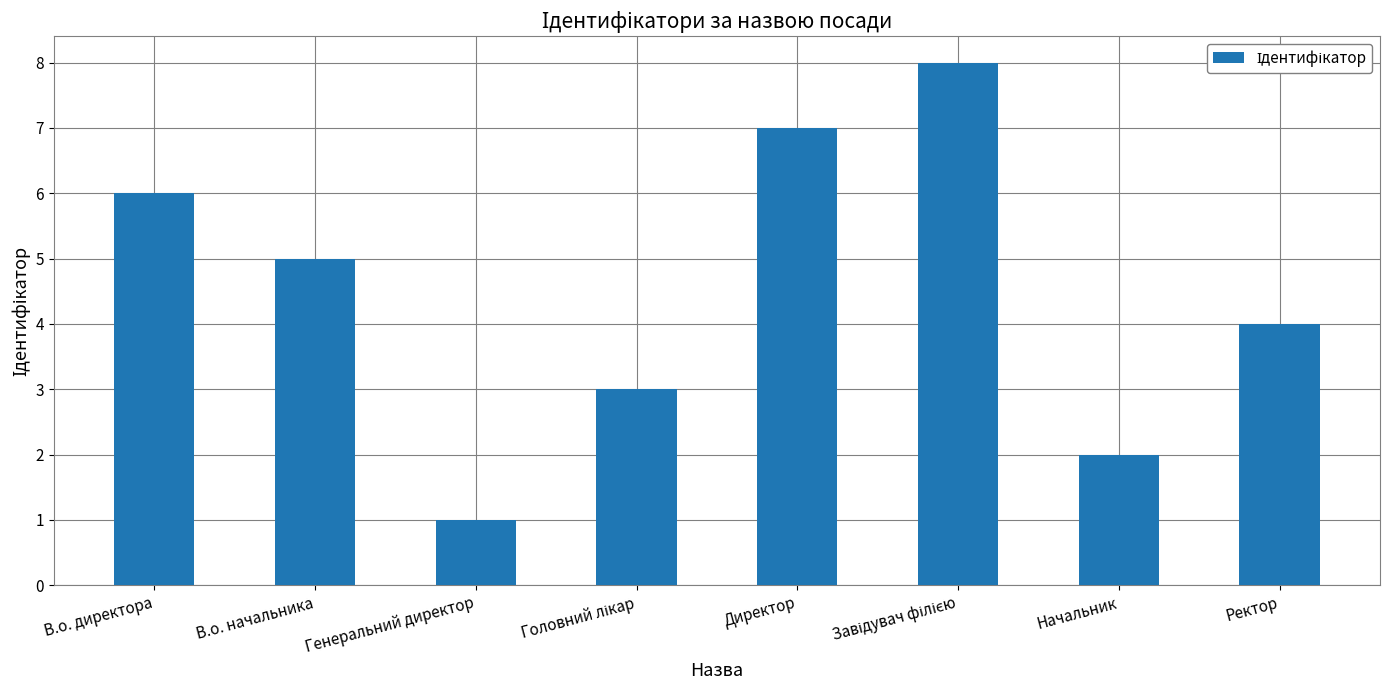

What is the label of the 6th bar from the right?

Генеральний директор